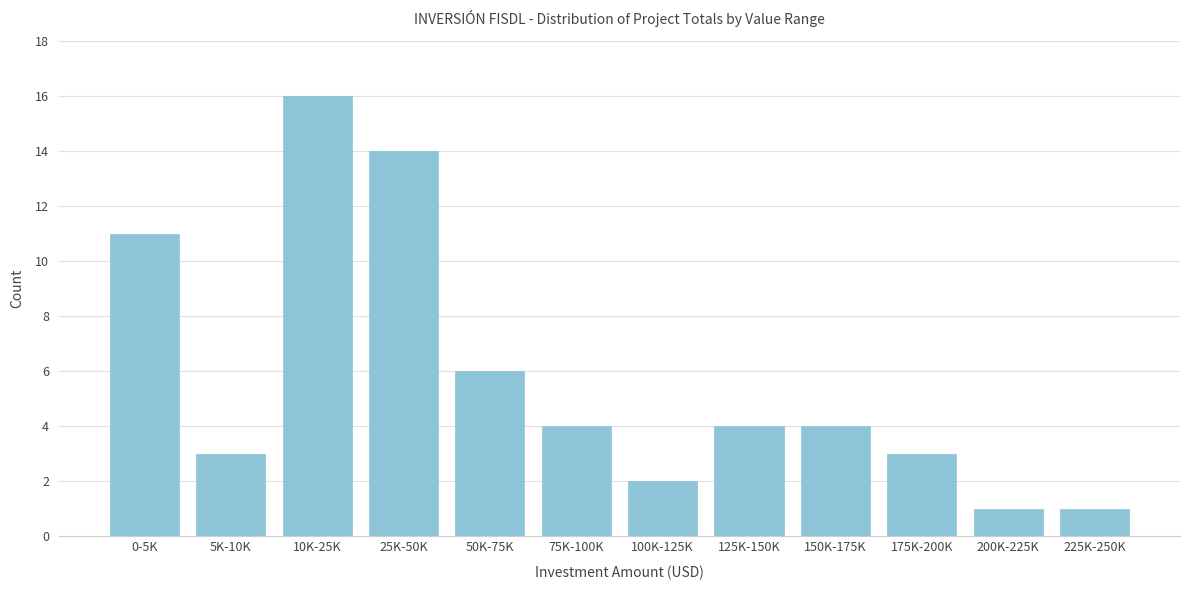

Reading right to left, transcribe all the data shown in this chart.

225K-250K=1	200K-225K=1	175K-200K=3	150K-175K=4	125K-150K=4	100K-125K=2	75K-100K=4	50K-75K=6	25K-50K=14	10K-25K=16	5K-10K=3	0-5K=11